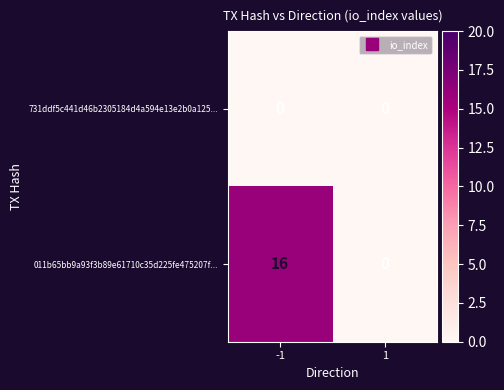

Which series has the widest spread of values?

011b65bb9a93f3b89e61710c35d225fe475207f...